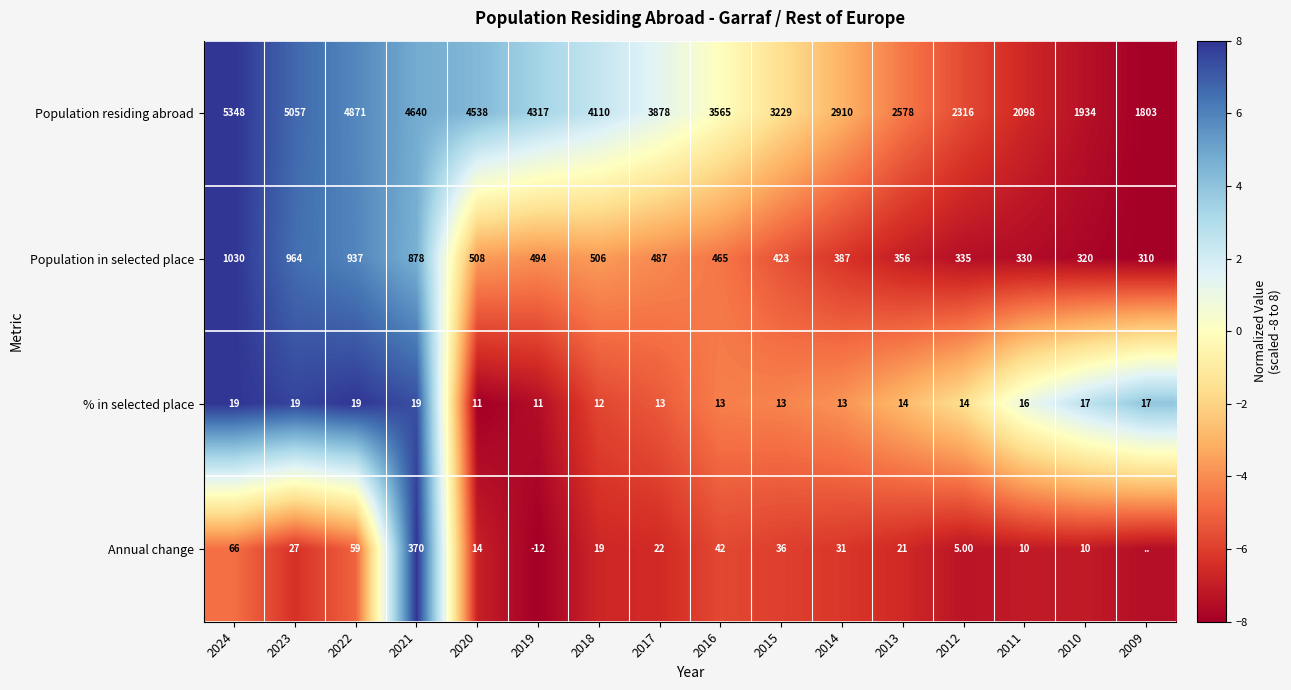

Rank the series at 2019 from lowest to highest value.

Annual change, % in selected place, Population in selected place, Population residing abroad